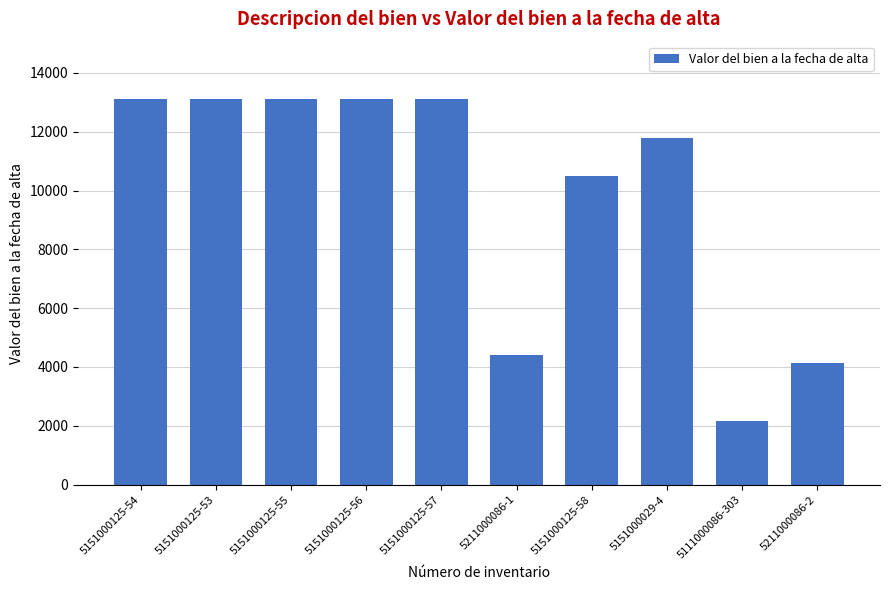

Reading left to right, transcribe all the data shown in this chart.

13099.0	13099.0	13099.0	13099.0	13099.0	4408.0	10499.0	11790.0	2166.5	4148.0